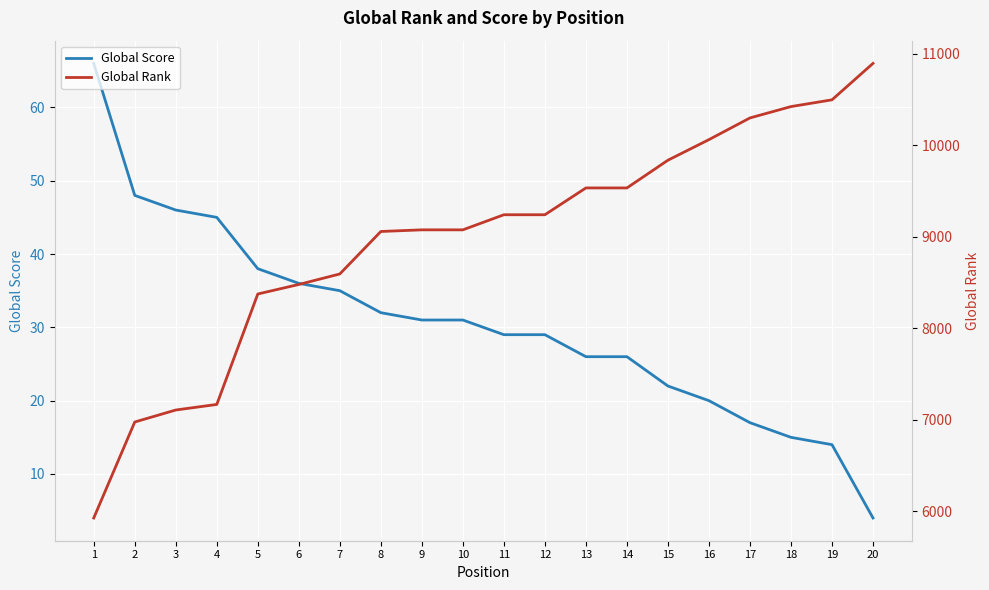

Between 5 and 13, which series saw the biggest shift?

Global Rank